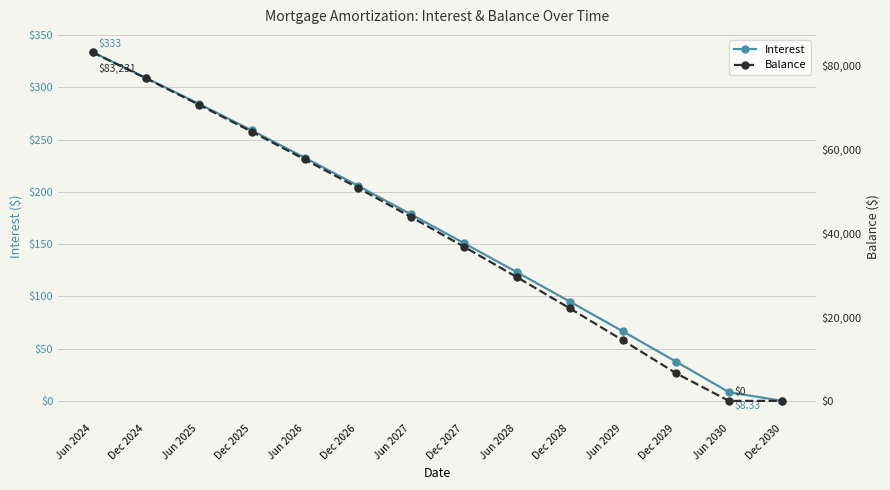

Which category has the lowest value in the Interest series?

Dec 2030